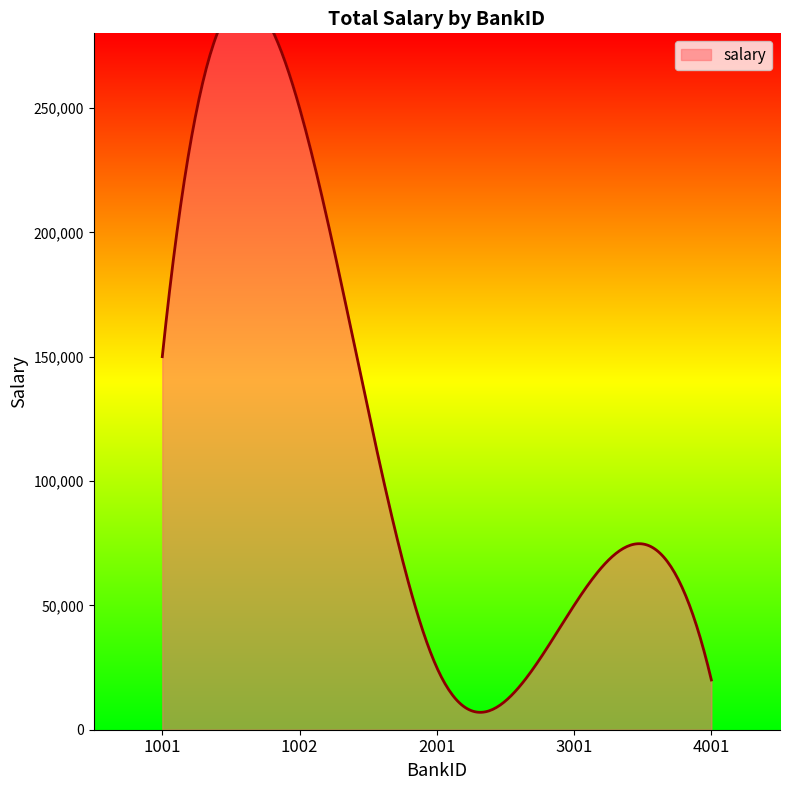

Which label corresponds to the smallest value in the chart?

4001